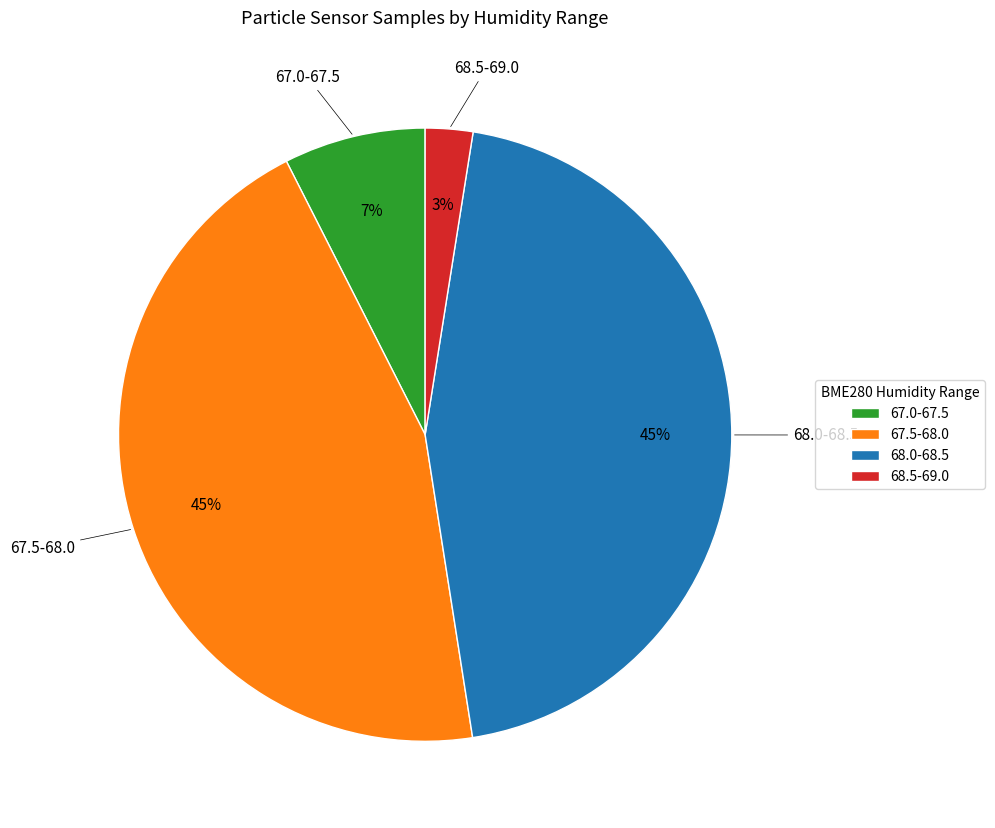

What is the smallest slice in the pie chart?

68.5-69.0